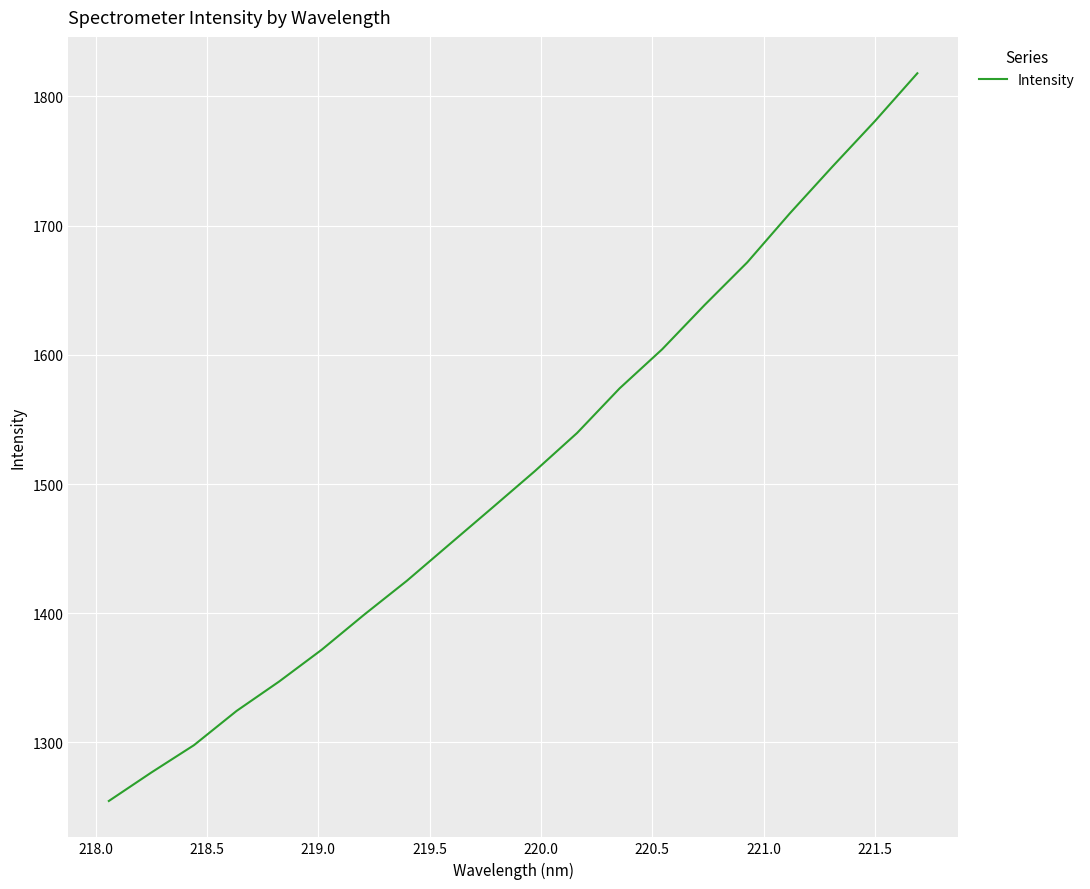

What is the difference between the maximum and minimum values?

563.1